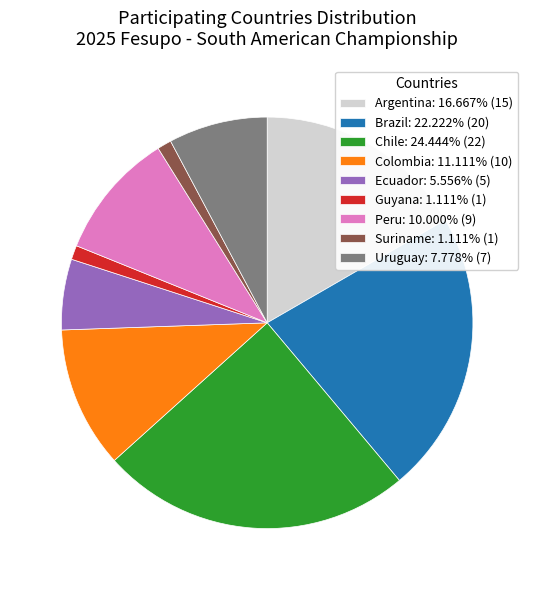

Does any single category account for the majority?

No